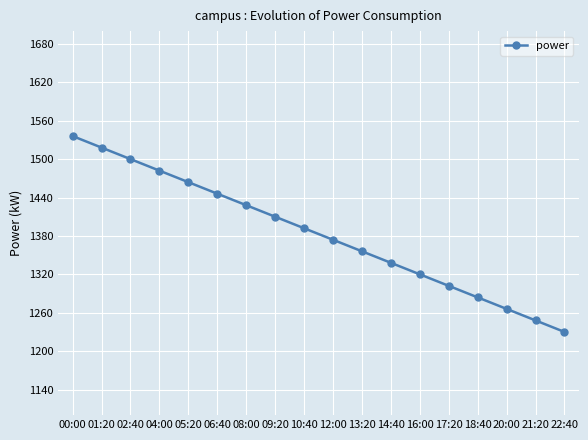

Read the value at 20:00, to the nearest 10.

1270